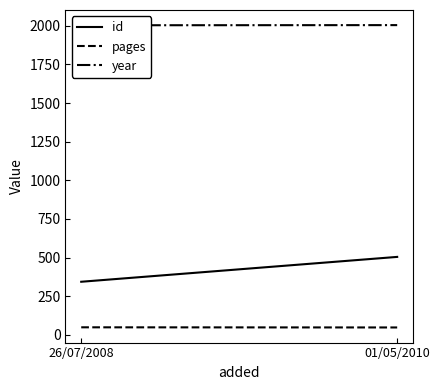

Reading left to right, what are all the values shown in this chart?

id: 26/07/2008=343	01/05/2010=504
pages: 26/07/2008=48	01/05/2010=47
year: 26/07/2008=2004	01/05/2010=2005